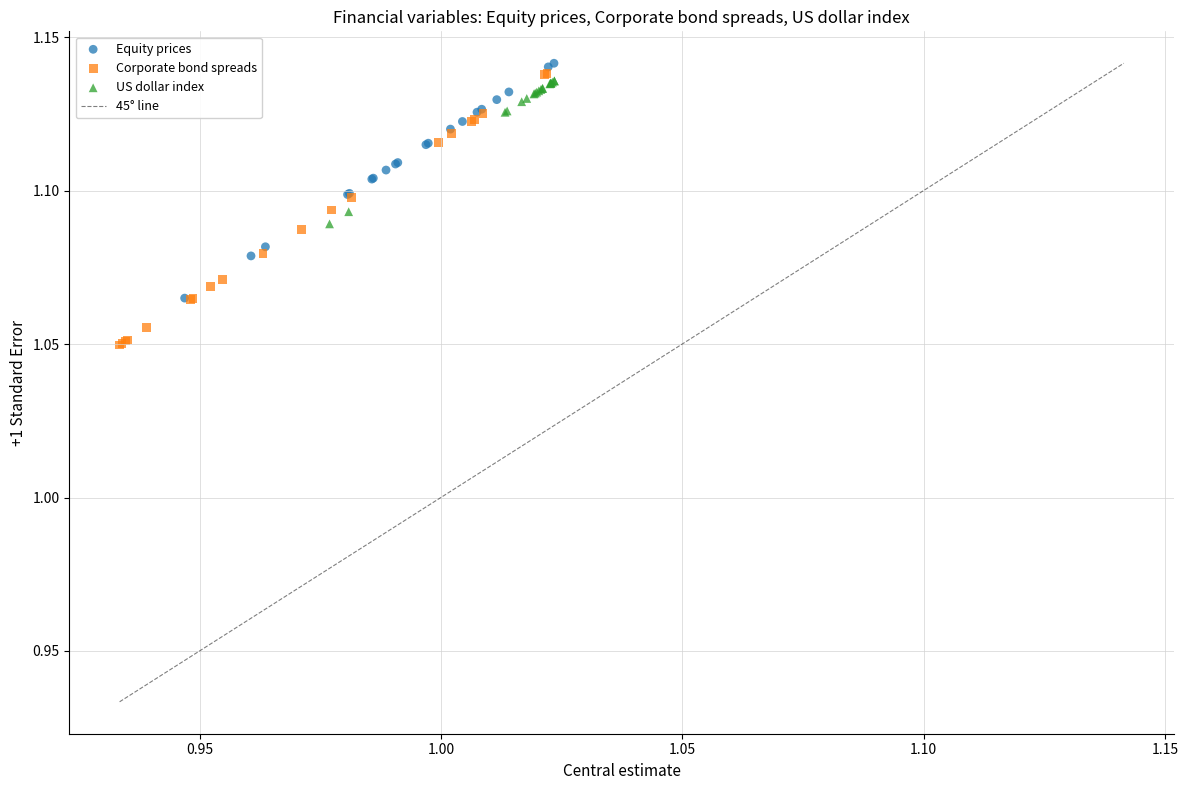

Which series reaches the minimum Y coordinate?

Corporate bond spreads